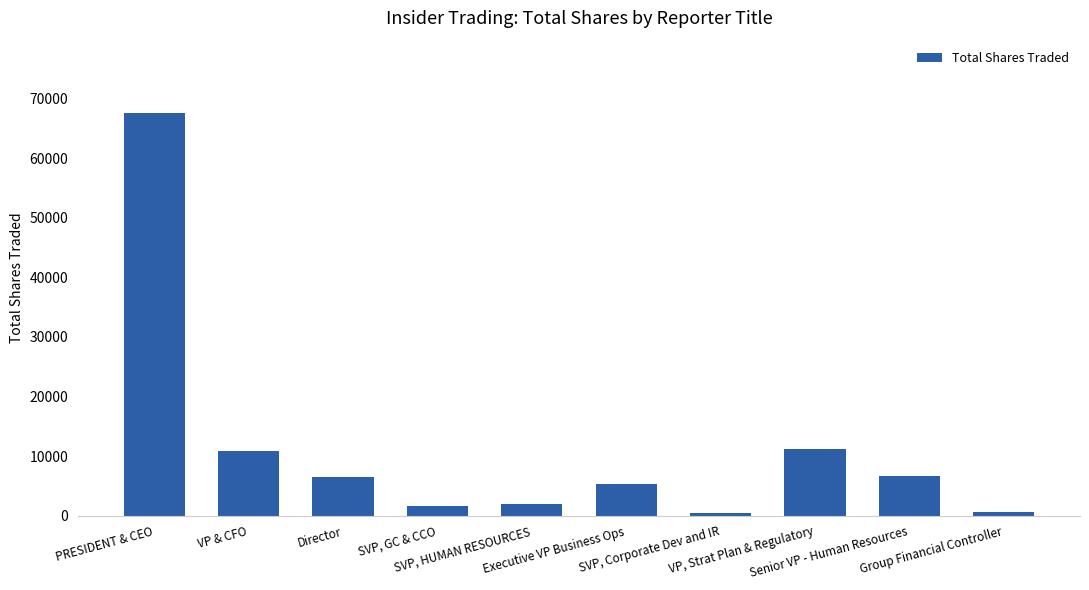

The value at VP, Strat Plan & Regulatory is 11233. True or false?

True